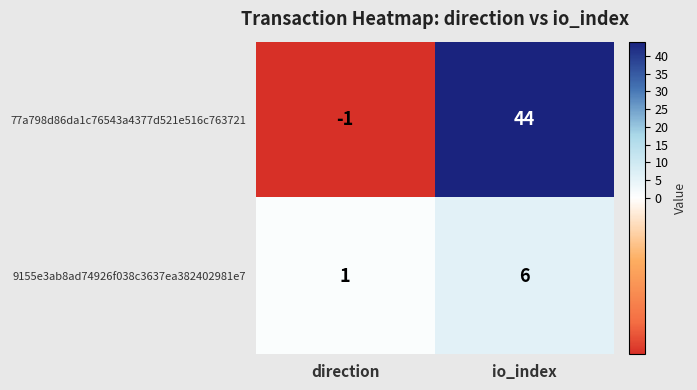

How many data points in 9155e3ab8ad74926f038c3637ea382402981e7 are less than 6?

1